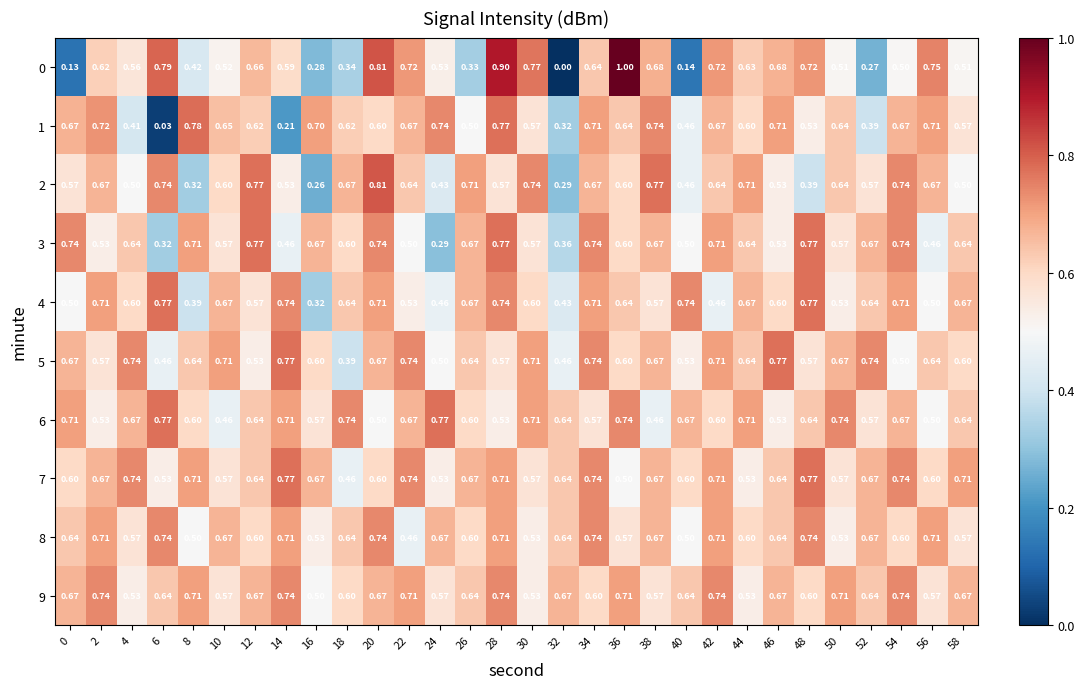

At which category does the chart reach its peak across all series?

36